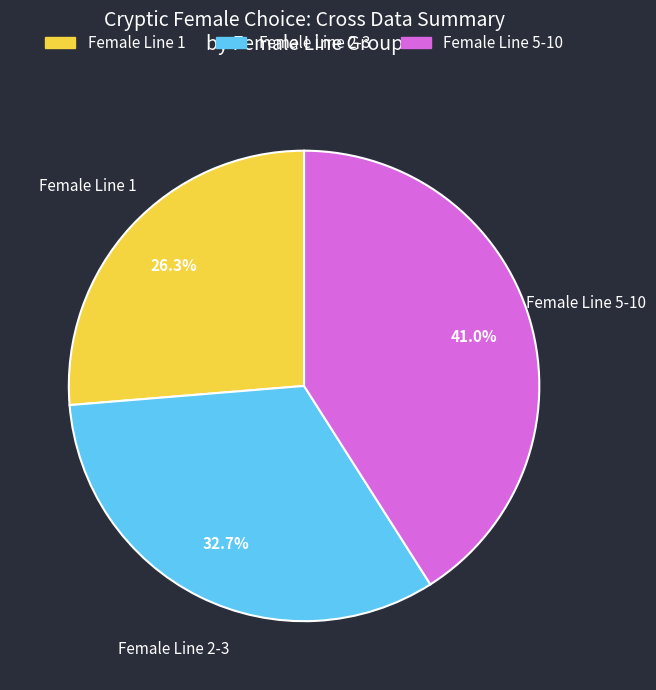

Is there any slice that represents more than half of the pie?

No